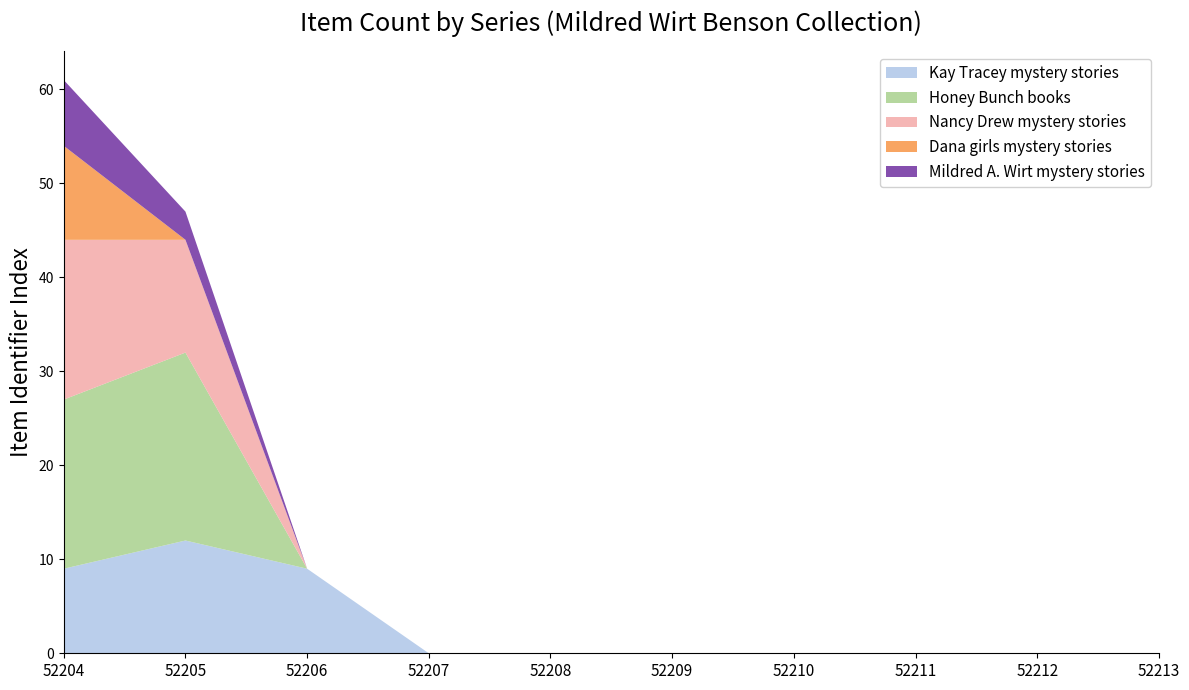

Reading right to left, transcribe all the data shown in this chart.

Kay Tracey mystery stories: 52213=0	52212=0	52211=0	52210=0	52209=0	52208=0	52207=0	52206=9	52205=12	52204=9
Honey Bunch books: 52213=0	52212=0	52211=0	52210=0	52209=0	52208=0	52207=0	52206=0	52205=20	52204=18
Nancy Drew mystery stories: 52213=0	52212=0	52211=0	52210=0	52209=0	52208=0	52207=0	52206=0	52205=12	52204=17
Dana girls mystery stories: 52213=0	52212=0	52211=0	52210=0	52209=0	52208=0	52207=0	52206=0	52205=0	52204=10
Mildred A. Wirt mystery stories: 52213=0	52212=0	52211=0	52210=0	52209=0	52208=0	52207=0	52206=0	52205=3	52204=7